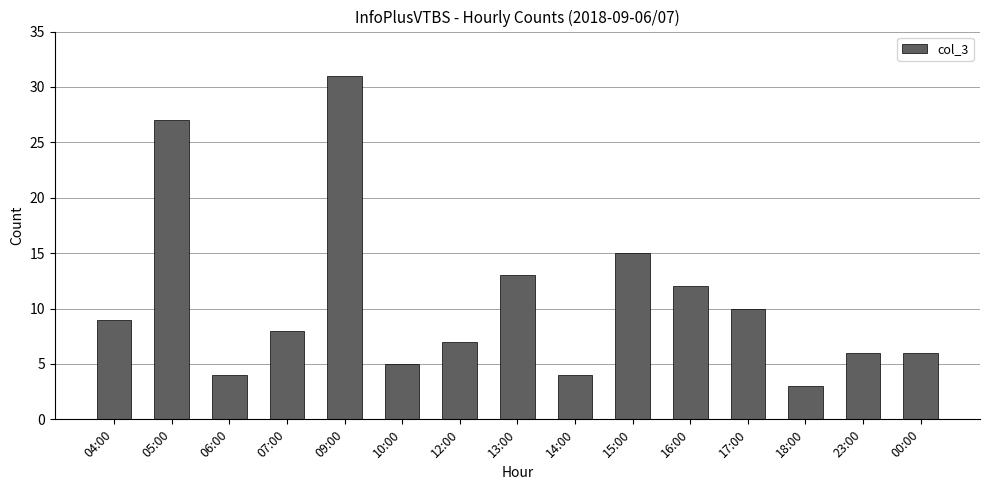

How many data points are less than 8?

7